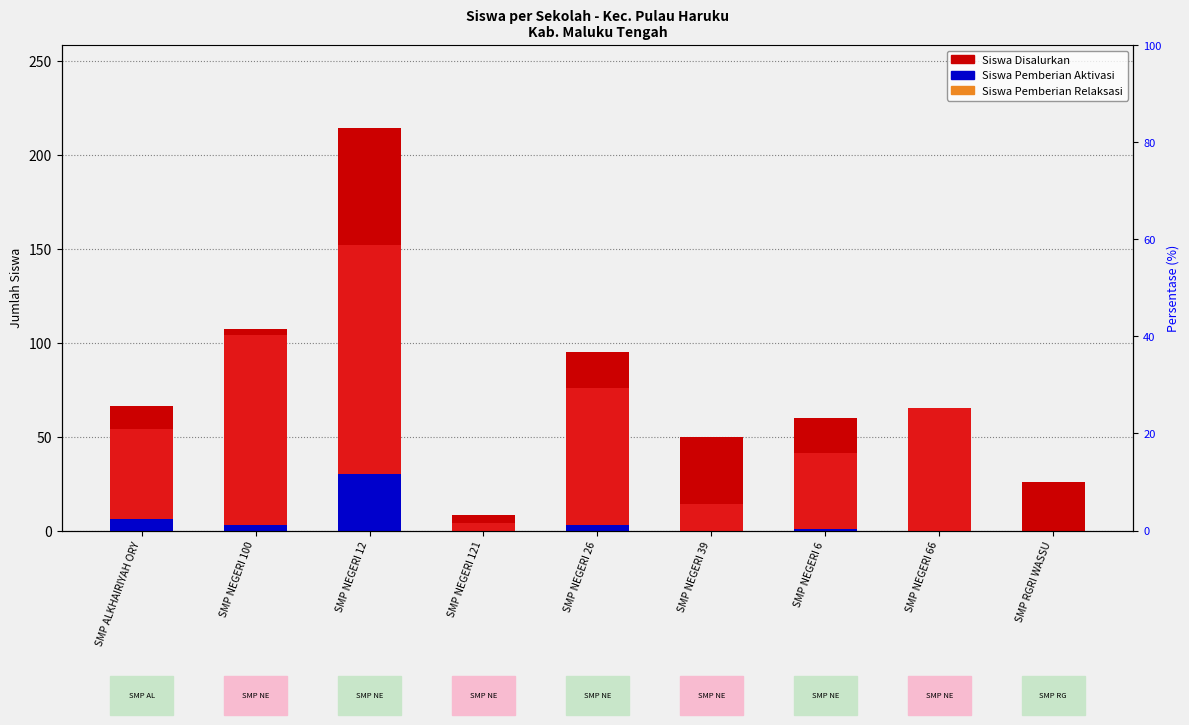

The Siswa Pemberian series shows 56 at SMP NEGERI 6. True or false?

False